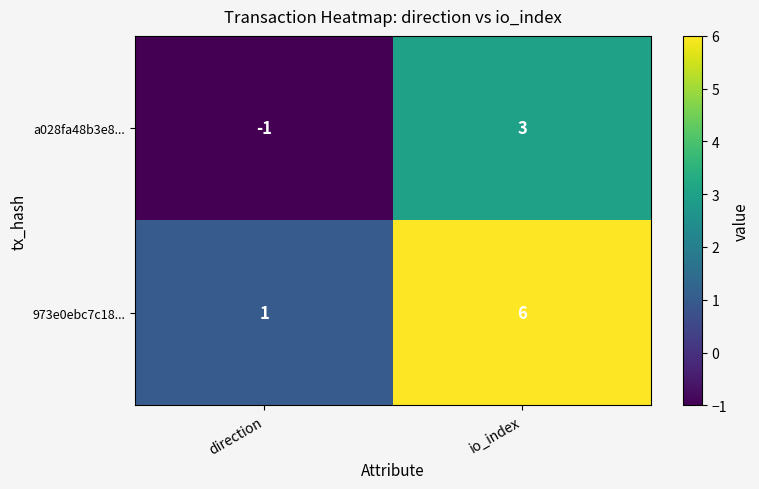

At which category is the sum across all series the highest?

io_index